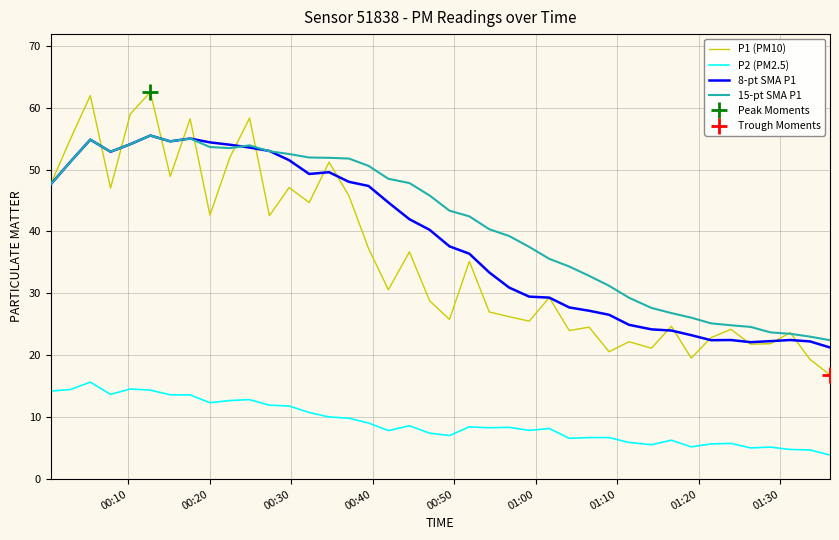

What is the smallest value displayed?

3.9